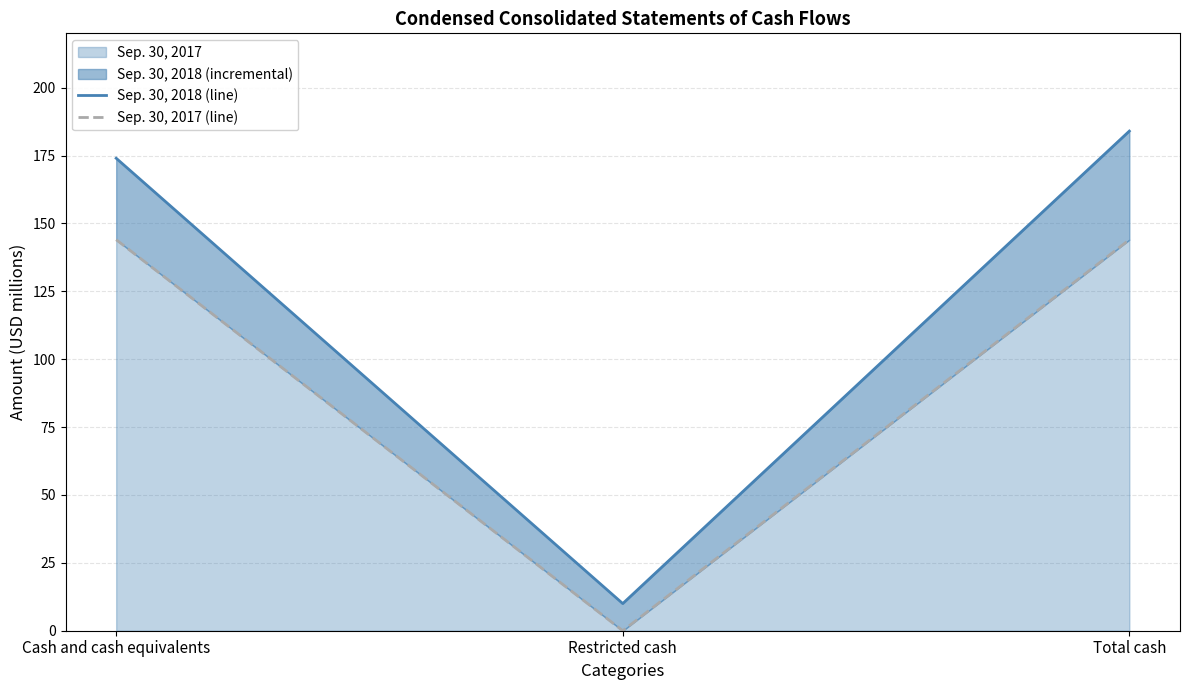

What is the label of the 1st point from the left?

Cash and cash equivalents